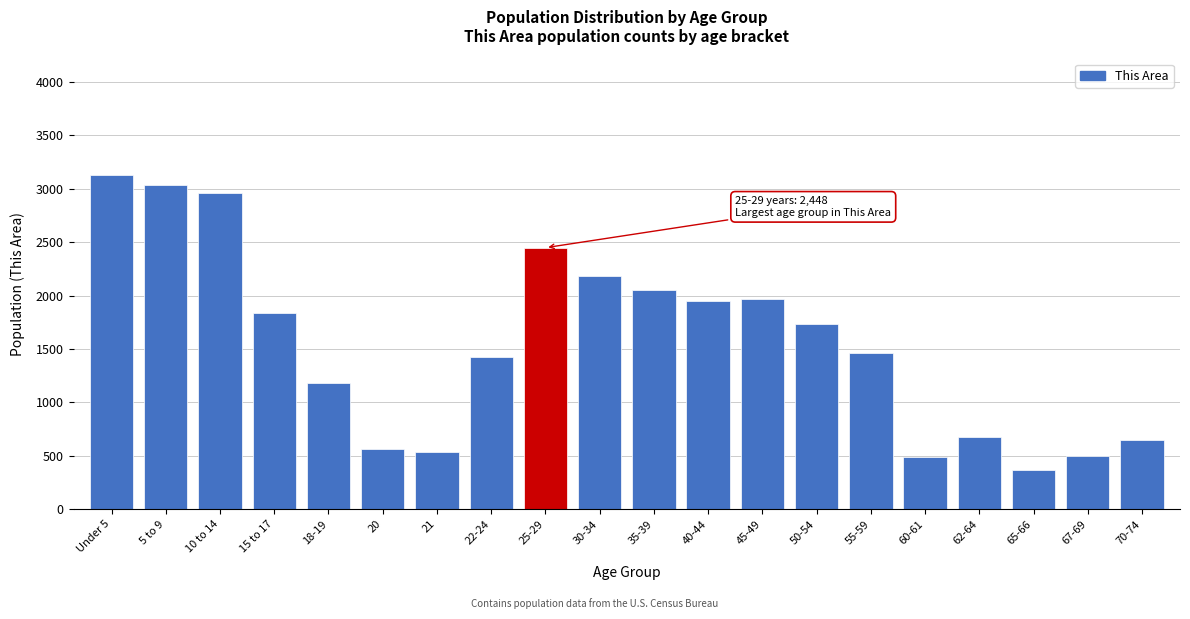

What value does the data have at 21, to the nearest 100?

500